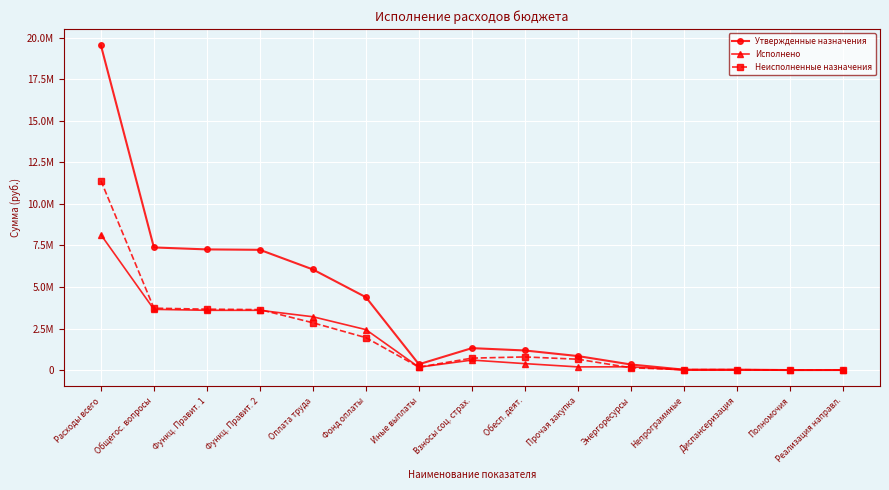

How many categories are shown in the chart?

15